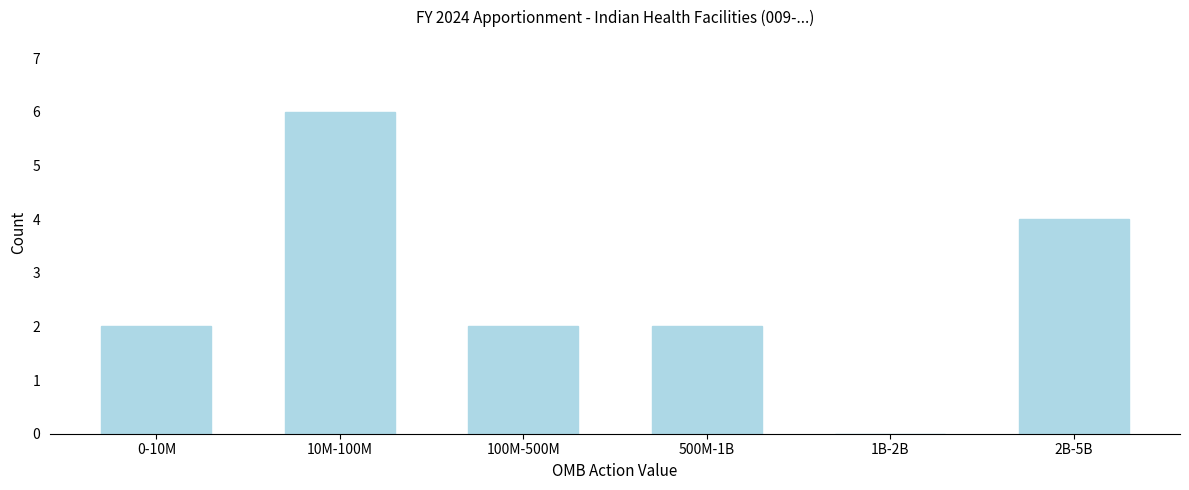

Reading right to left, transcribe all the data shown in this chart.

2B-5B=4	1B-2B=0	500M-1B=2	100M-500M=2	10M-100M=6	0-10M=2